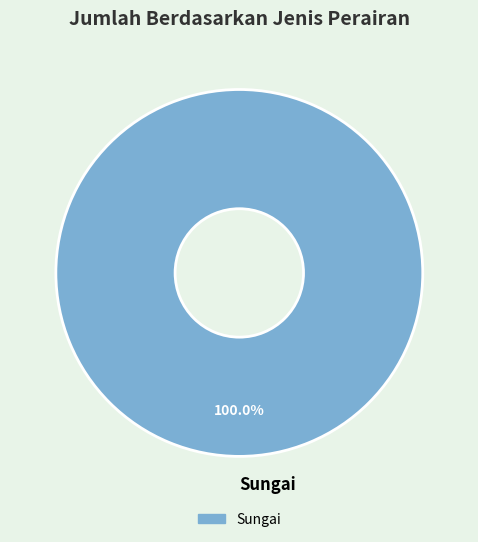

Which category accounts for the majority?

Sungai